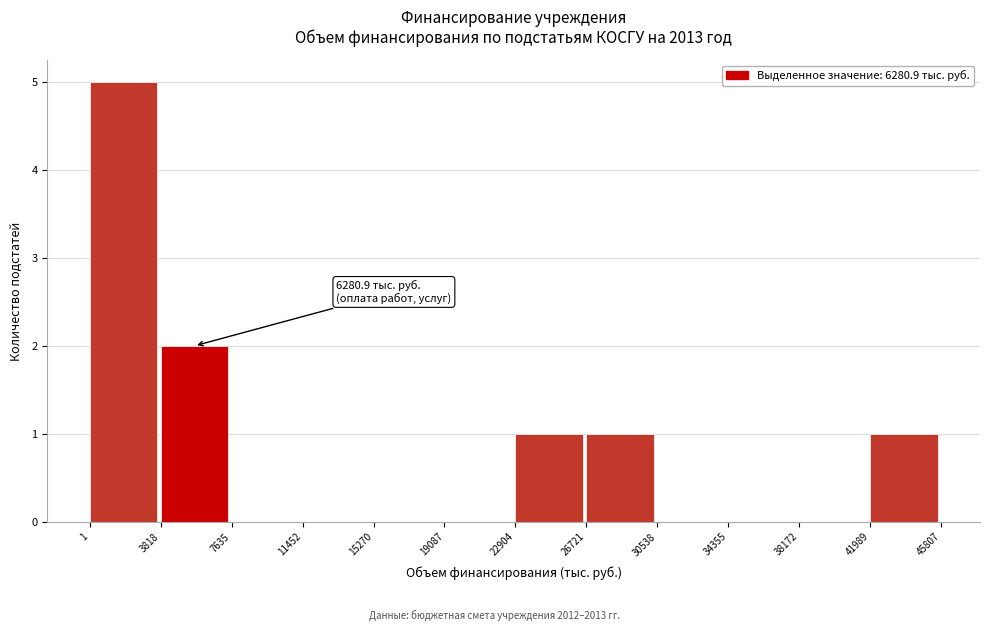

Over which range of the x-axis is the bar tallest?

1 to 3818